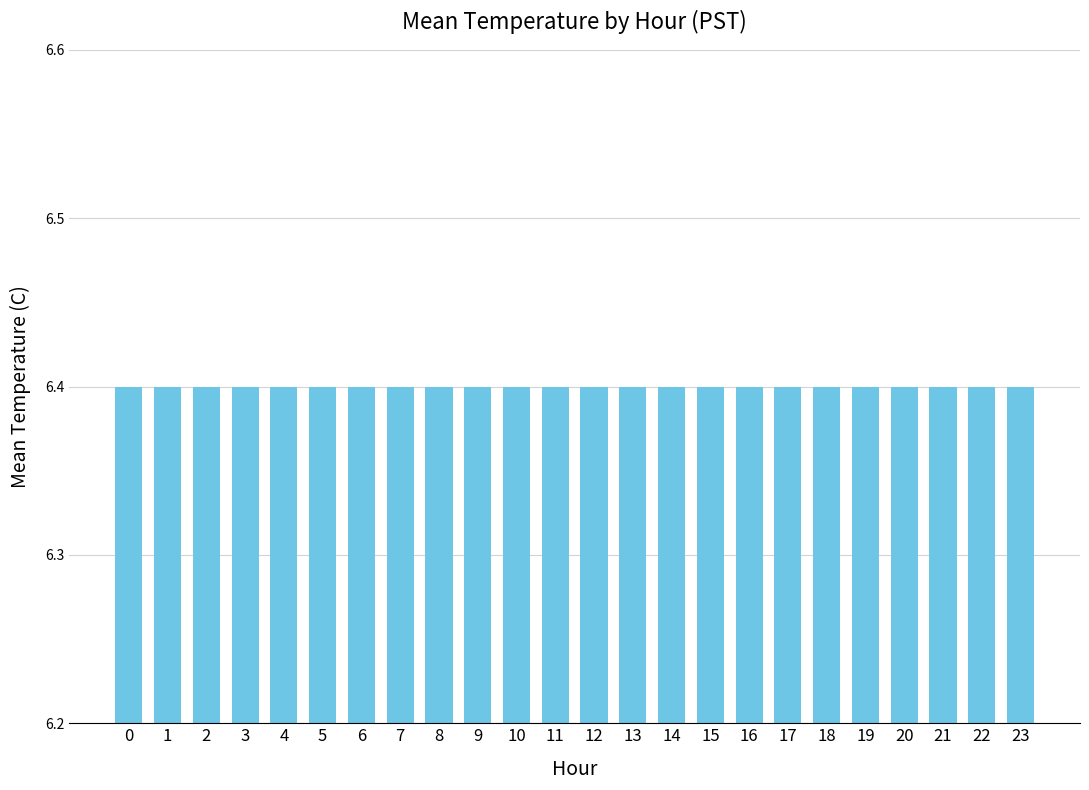

Approximately how many times larger is the value at 10 compared to 0?

1.0